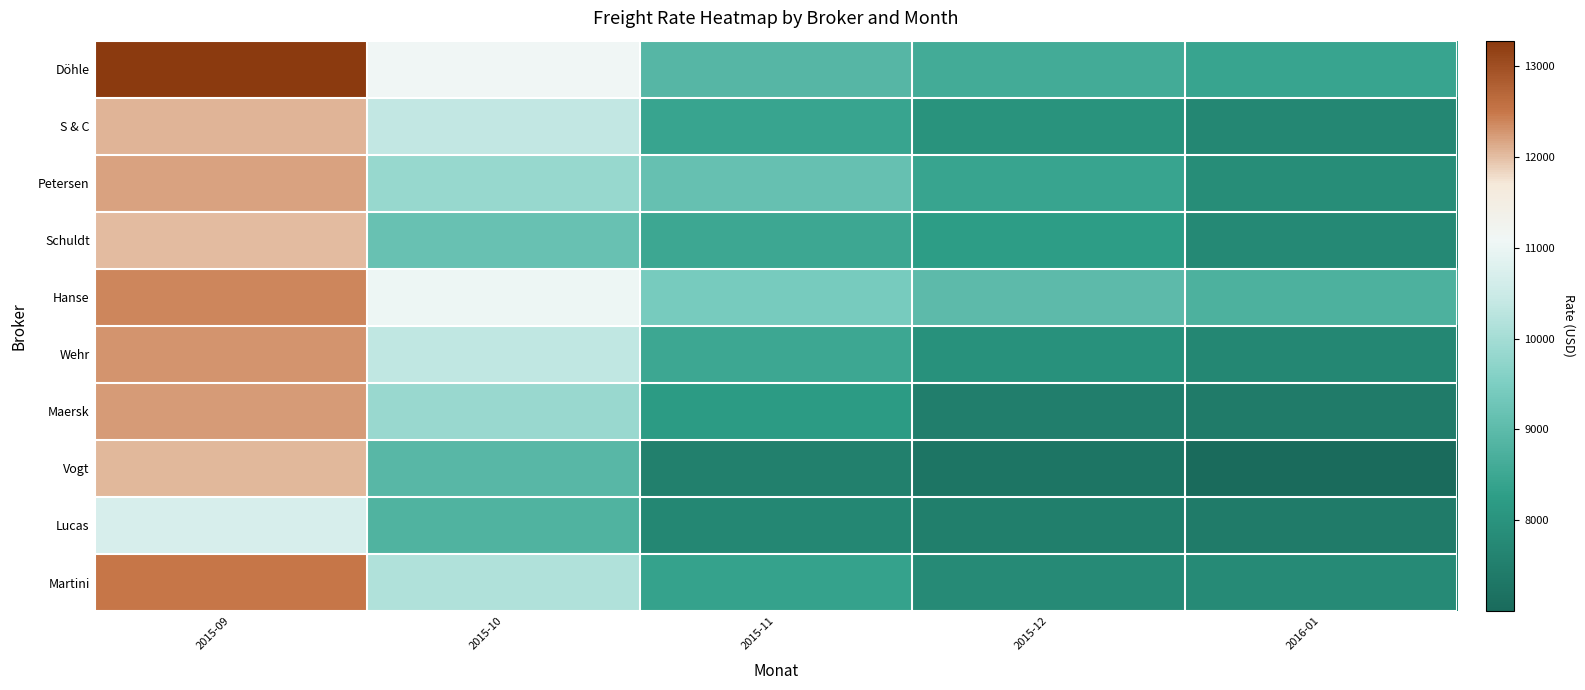

What is the difference between the highest and lowest values at 2015-11?

1897.7